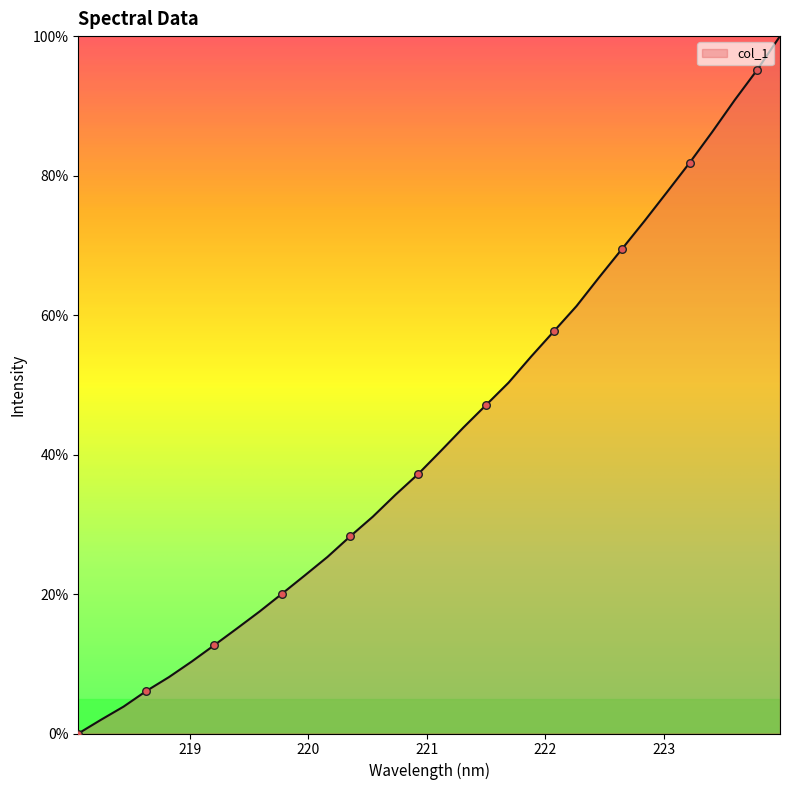

What is the difference between the maximum and minimum values?

100.0